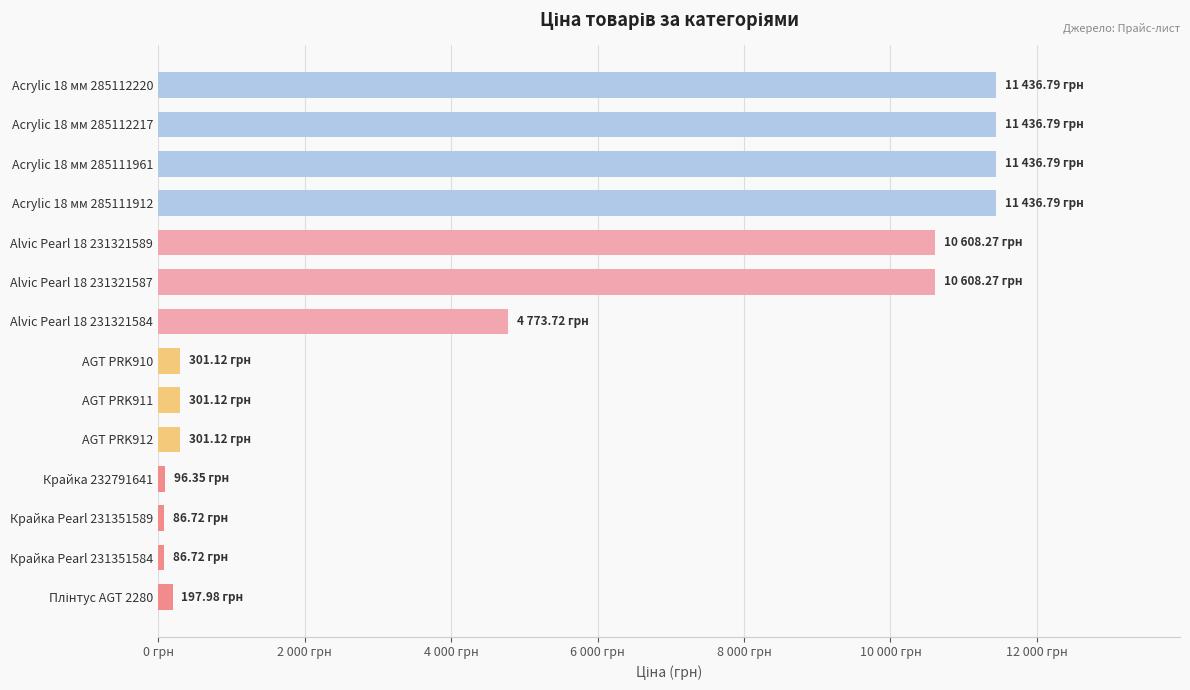

Are the bars horizontal?

Yes